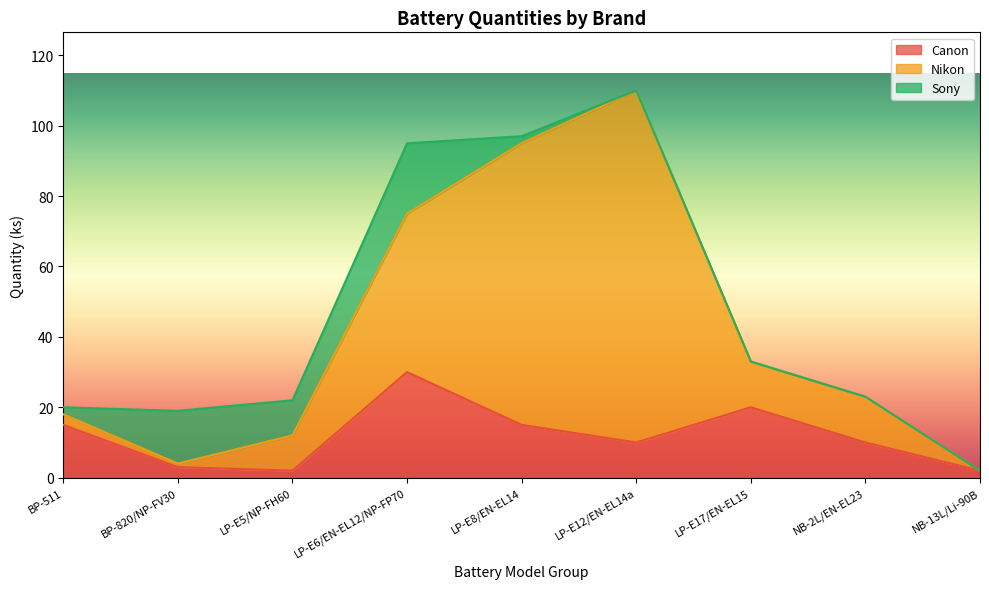

What is the sum of all Canon values?

107